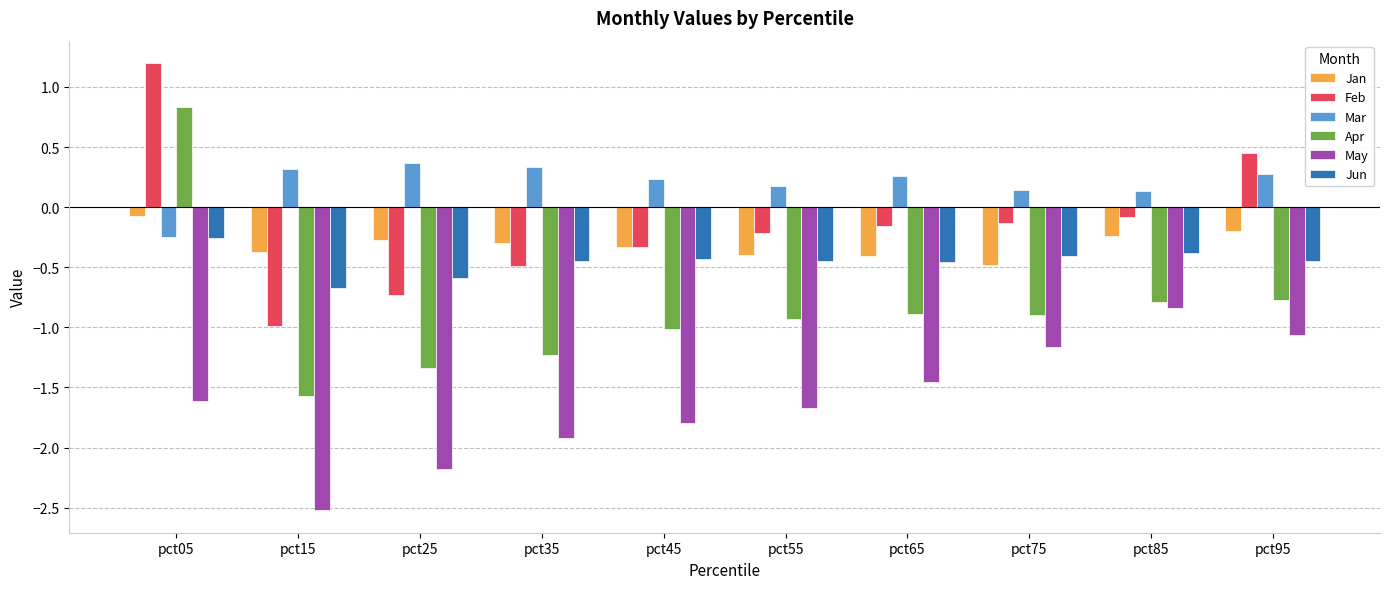

True or false: Jan has a value of -0.5 at pct75.

True